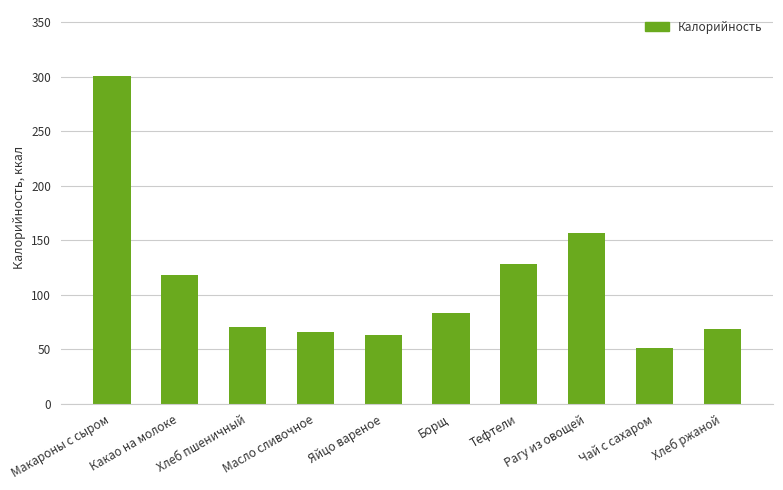

The chart shows a value of 128.5 at Тефтели. True or false?

True